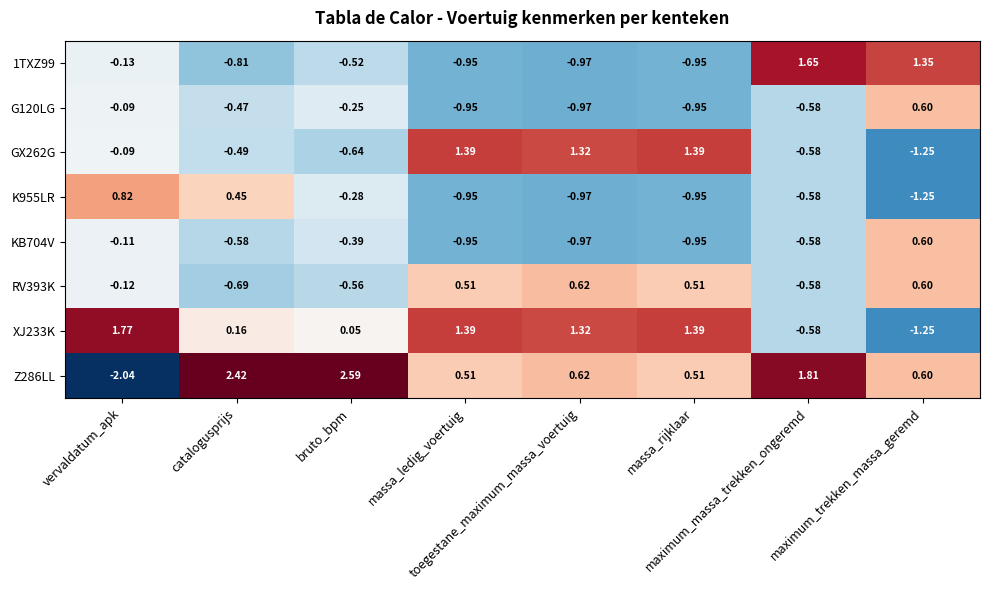

Between catalogusprijs and maximum_massa_trekken_ongeremd, which is larger?

maximum_massa_trekken_ongeremd